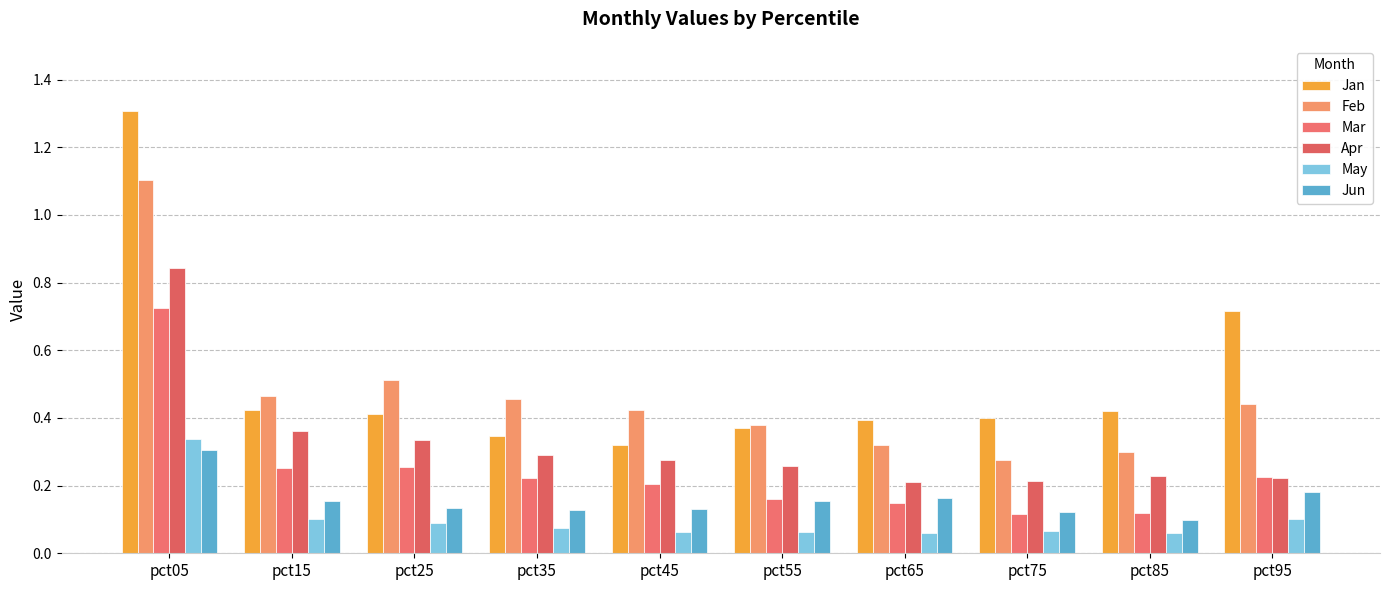

Which series has the largest range (max minus min)?

Jan